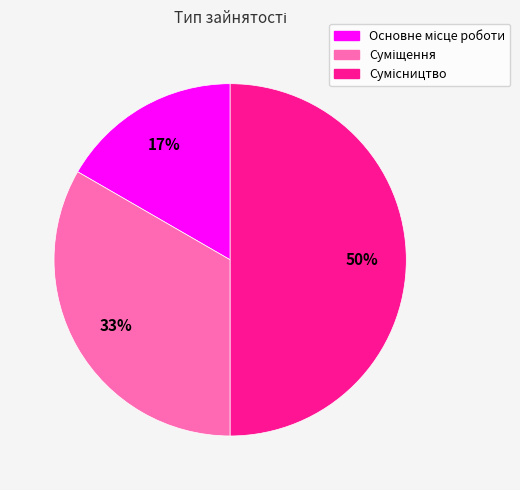

How many slices are in this pie chart?

3